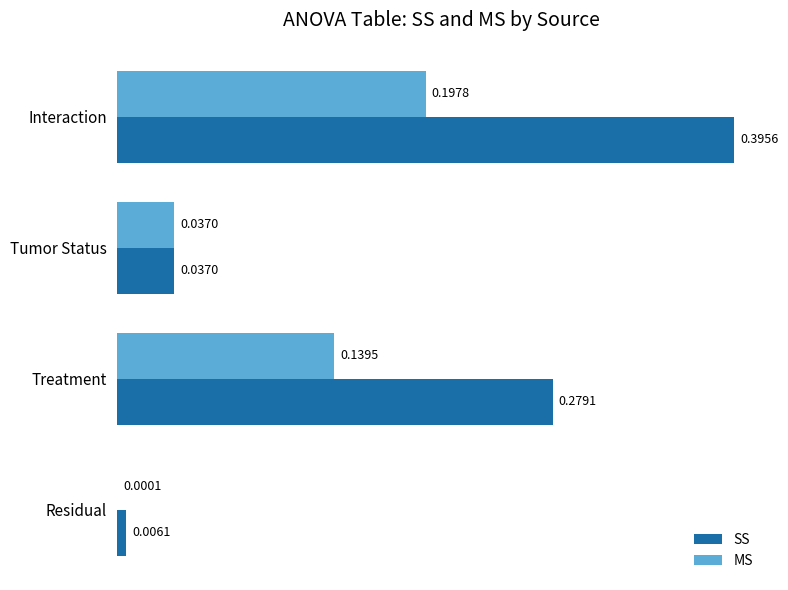

Between Treatment and Residual, which series saw the biggest shift?

SS